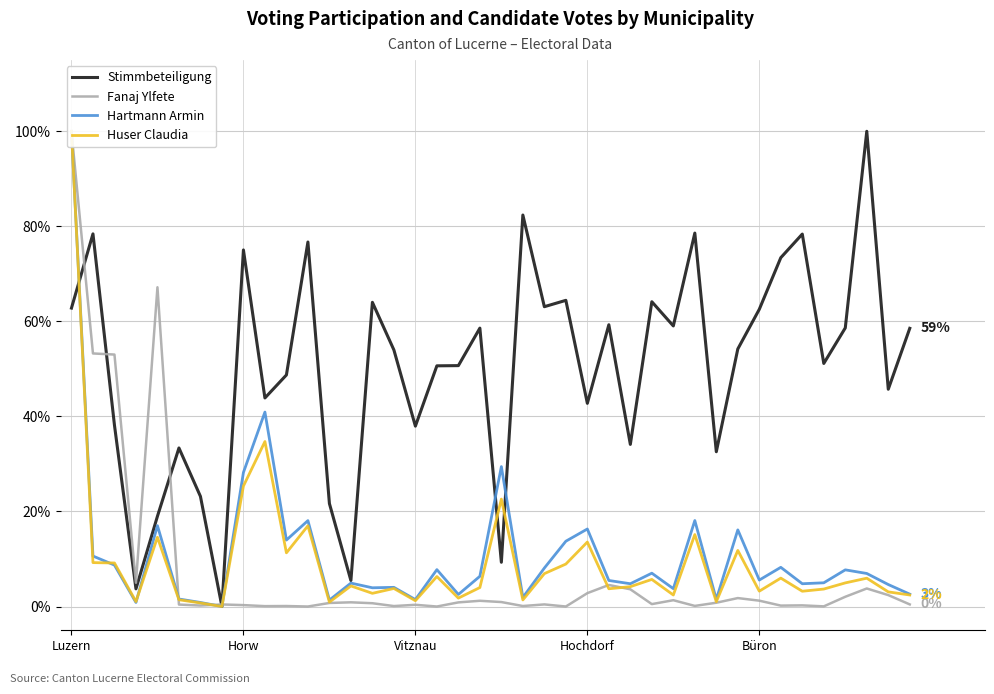

Does the chart have visible grid lines?

Yes